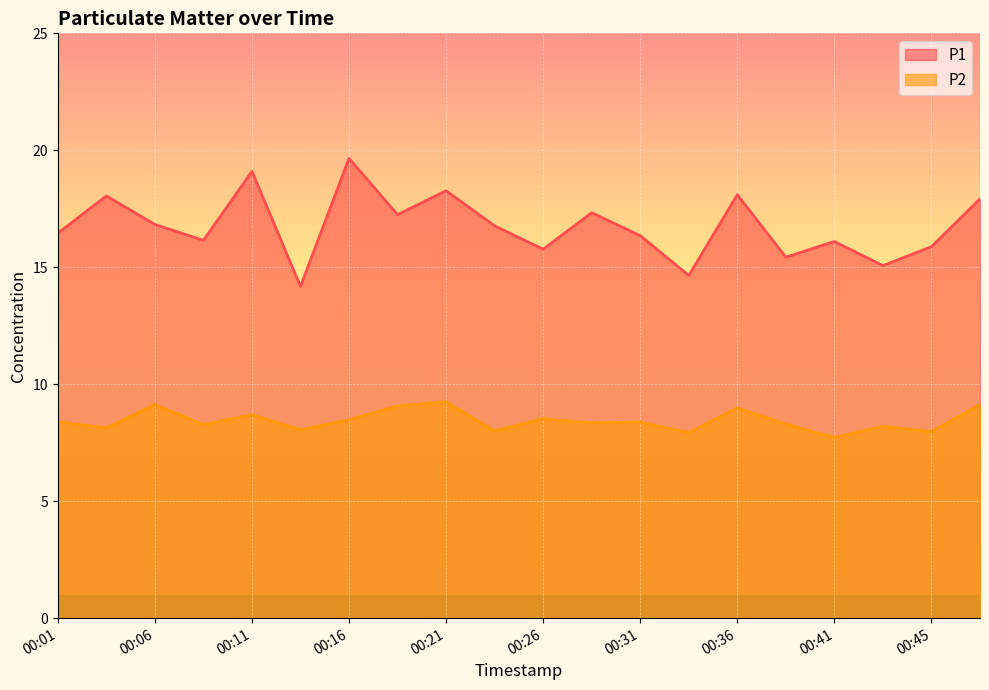

What is the difference between the maximum and minimum values in the P2 series?

1.5